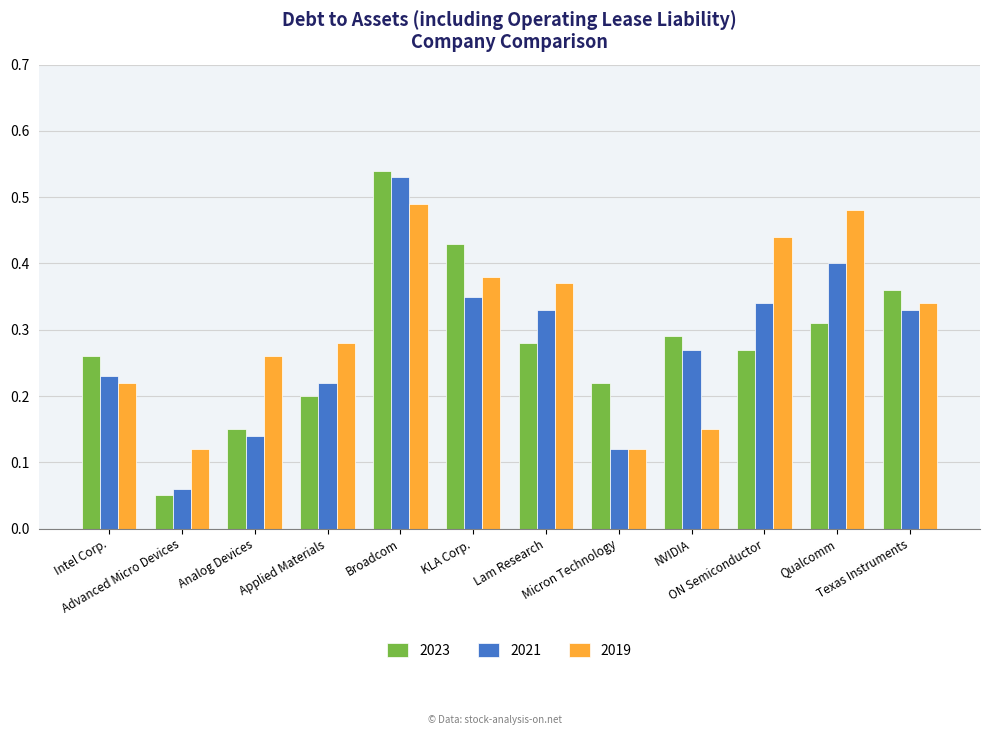

Count the number of categories in the chart.

12